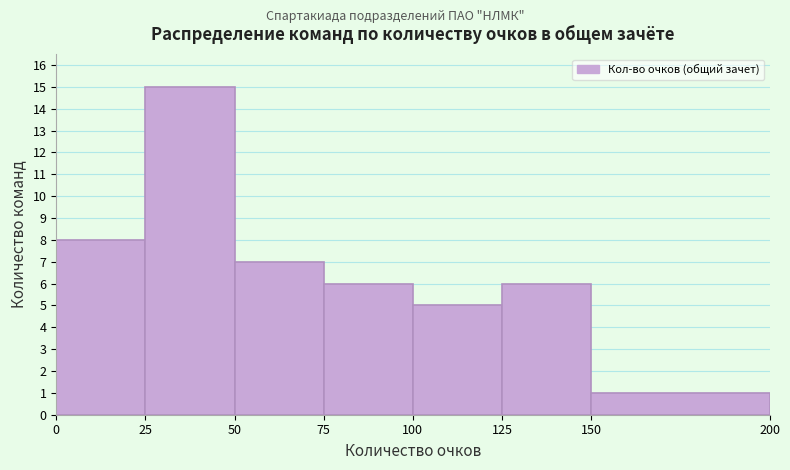

Reading left to right, transcribe this chart: for each bar, give the range it covers on the x-axis and its height. The values are not printed on the chart, so give them approximately, as read against the axis.

0 to 25: 8
25 to 50: 15
50 to 75: 7
75 to 100: 6
100 to 125: 5
125 to 150: 6
150 to 200: 1